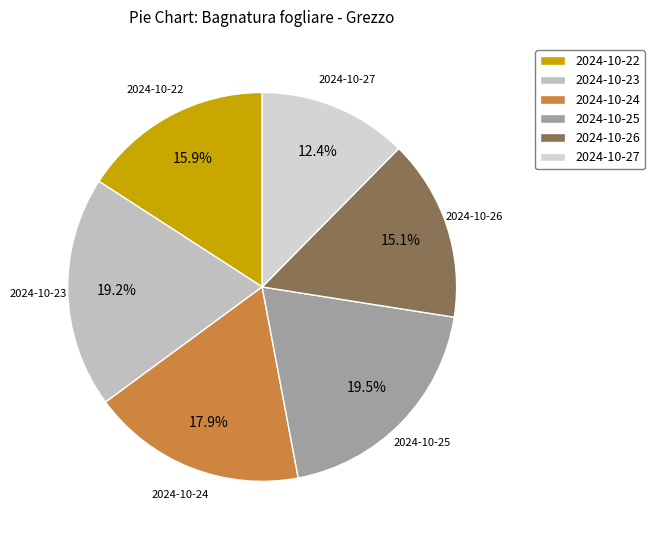

How many slices are in this pie chart?

6